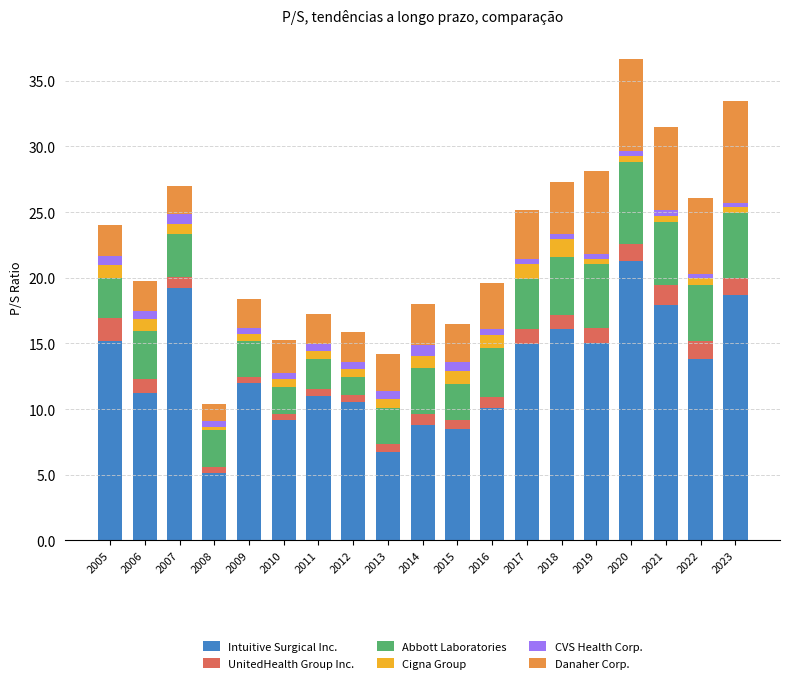

What is the highest value of the Intuitive Surgical Inc. series?

21.3